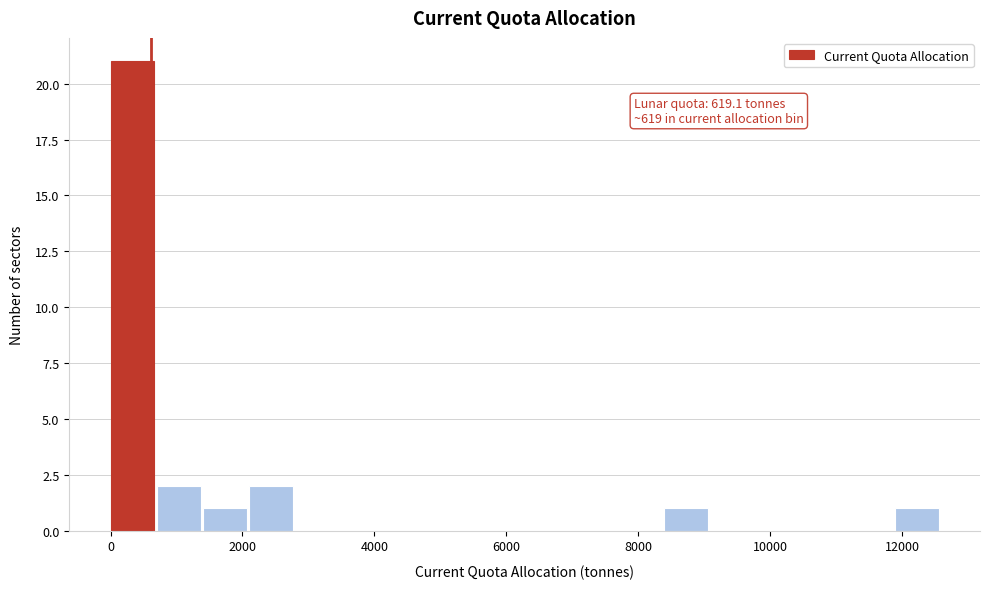

Around what value on the x-axis is the tallest bar? Give the approximate position of its centre, as read against the axis.

400